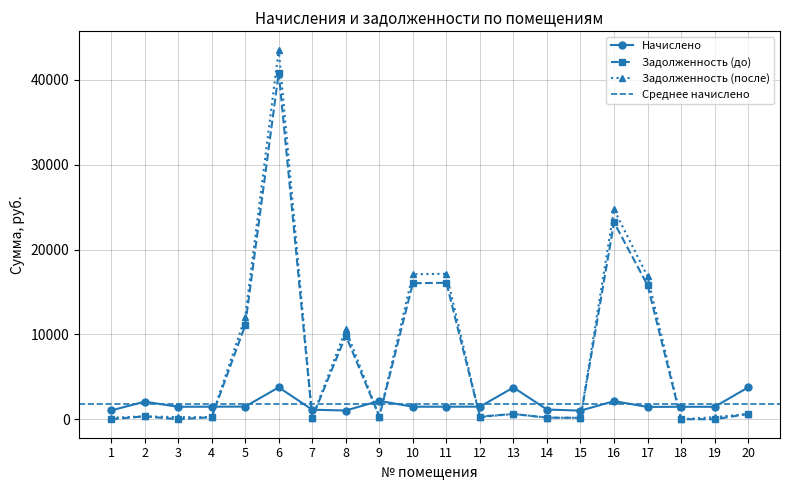

How many intersections are there between Начислено and Задолженность (до)?

8